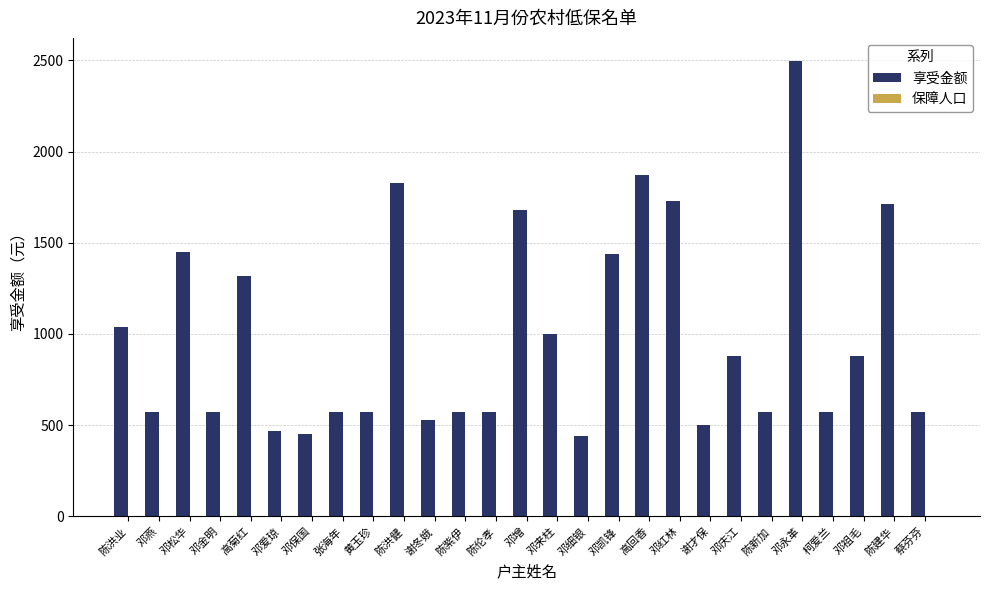

Which series changed the most between 邓增 and 邓永革?

享受金额